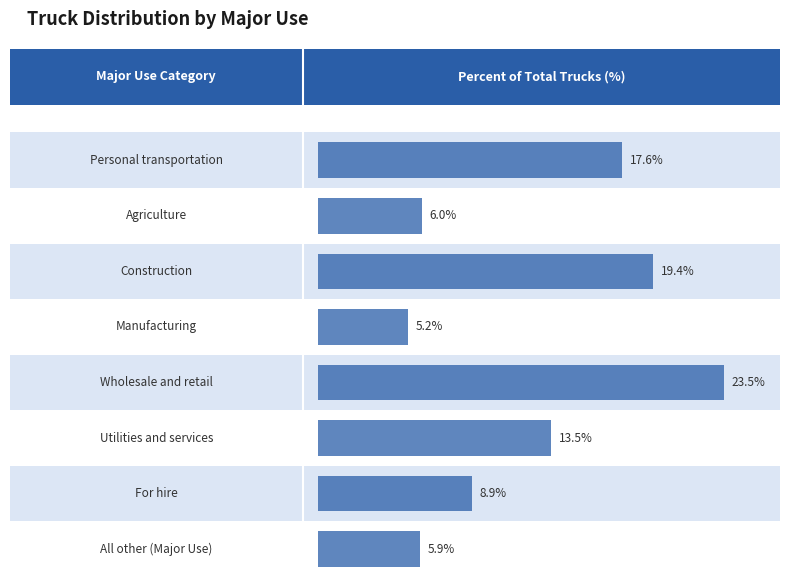

Count the number of categories in the chart.

8